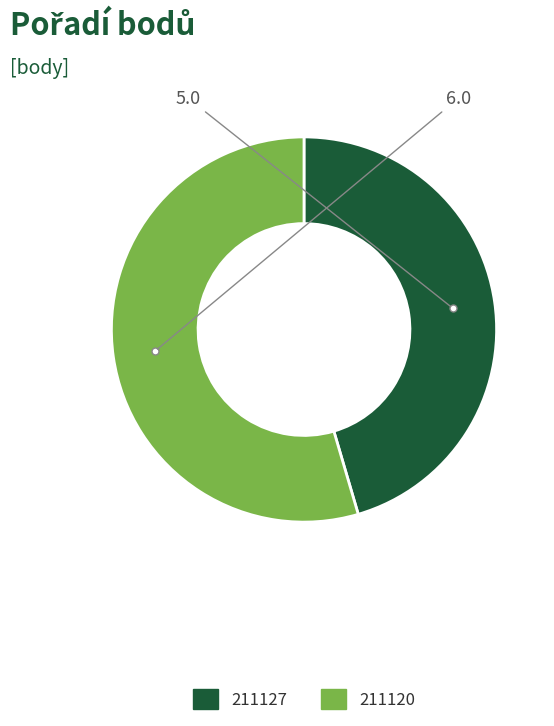

Combined, do 211127 and 211120 account for over 50%?

Yes